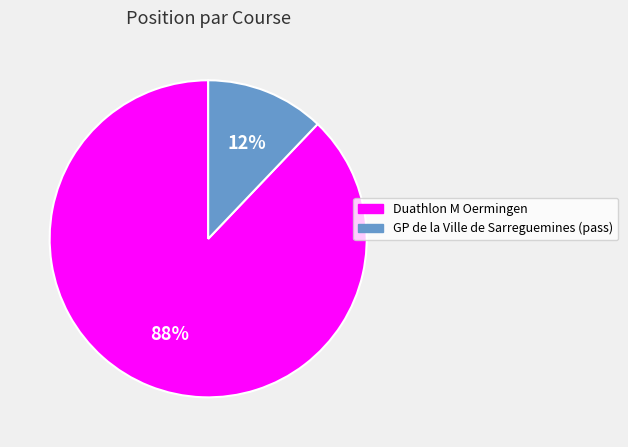

What is the smallest slice in the pie chart?

GP de la Ville de Sarreguemines (pass)